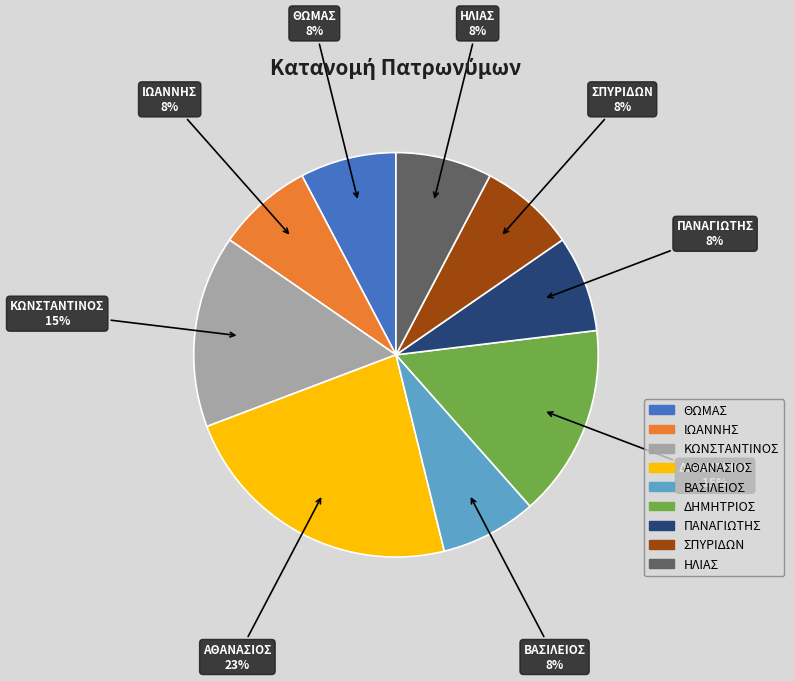

Which category has the biggest portion of the pie?

ΑΘΑΝΑΣΙΟΣ